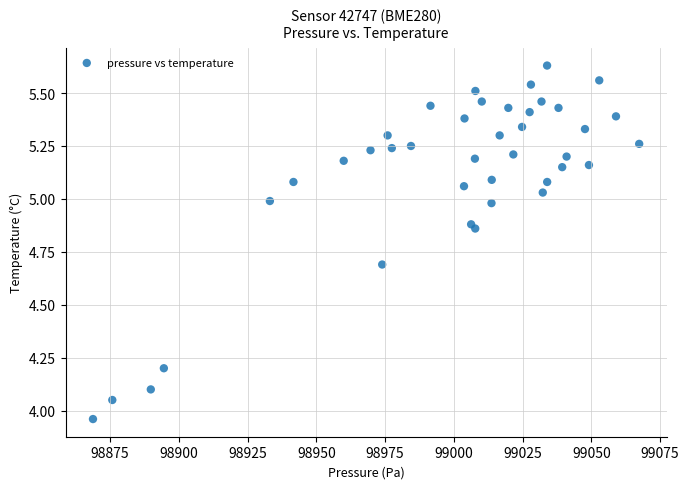

What is the range of Y values (max minus min)?

1.7